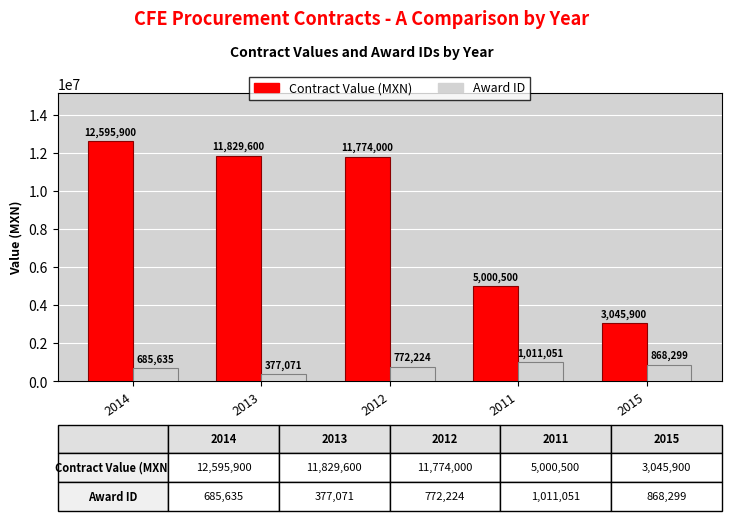

What is the difference between the Contract Value (MXN) values at 2012 and 2013?

55600